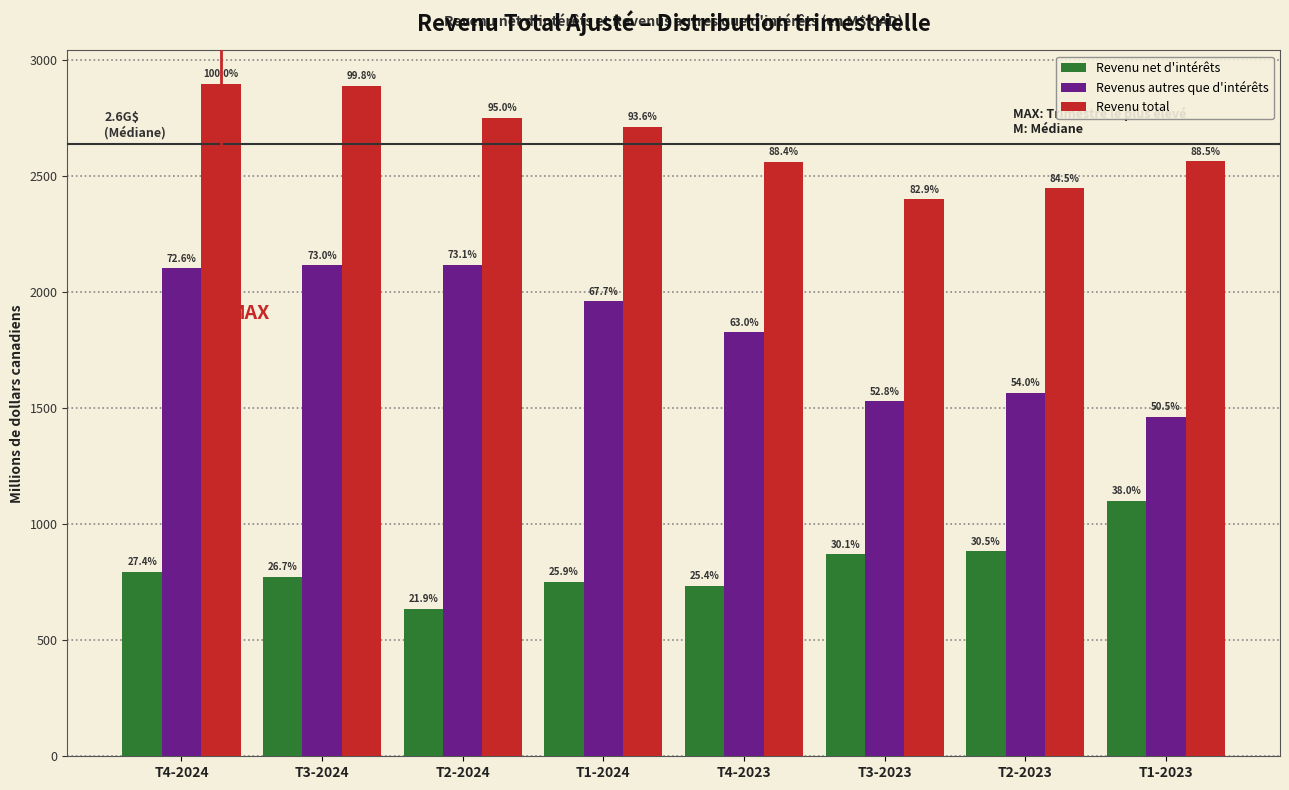

What are all the series names shown in the legend?

Revenu net d'intérêts, Revenus autres que d'intérêts, Revenu total